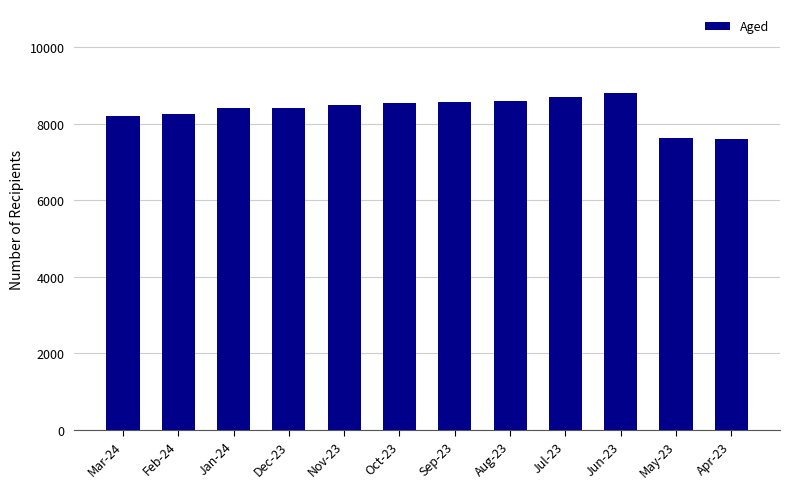

What is the label of the 7th bar from the left?

Sep-23